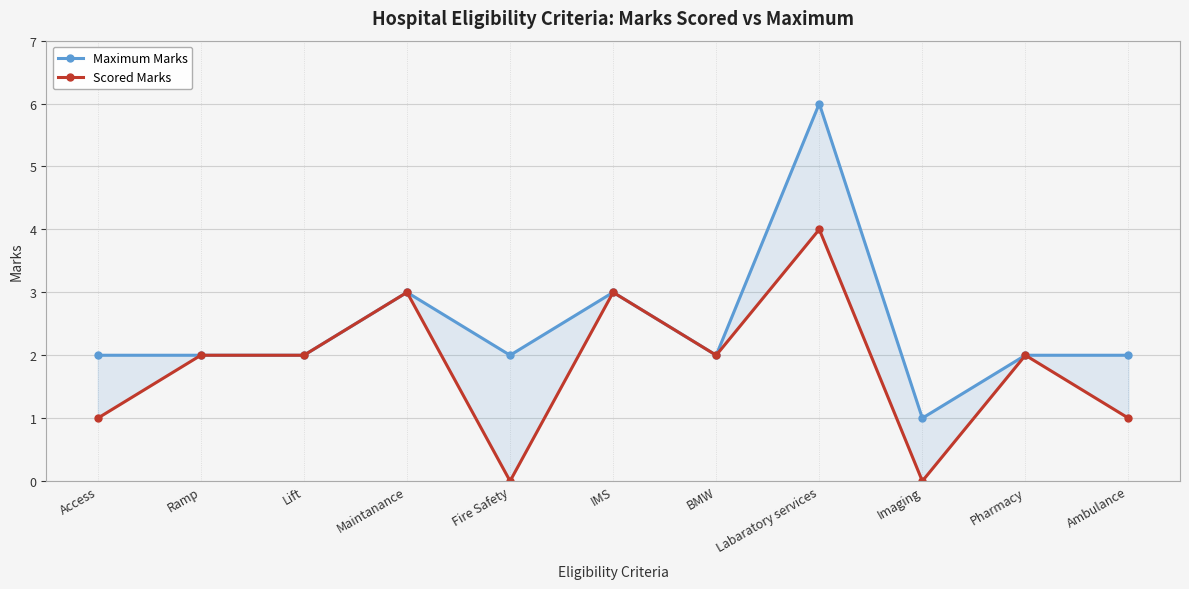

Between Fire Safety and BMW, which is larger?

Fire Safety